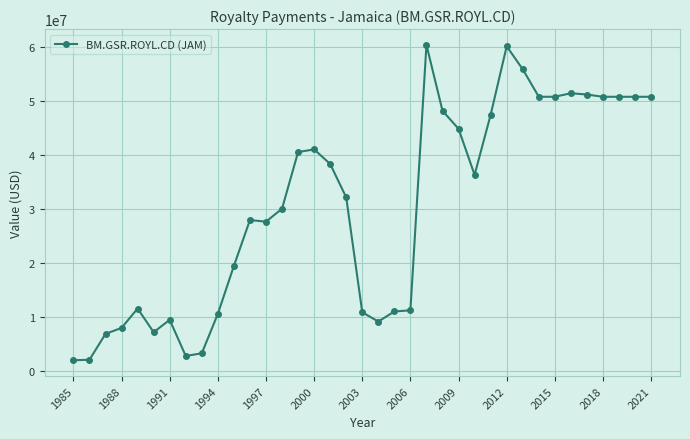

True or false: there are more than 0 points higher than both neighbors.

True